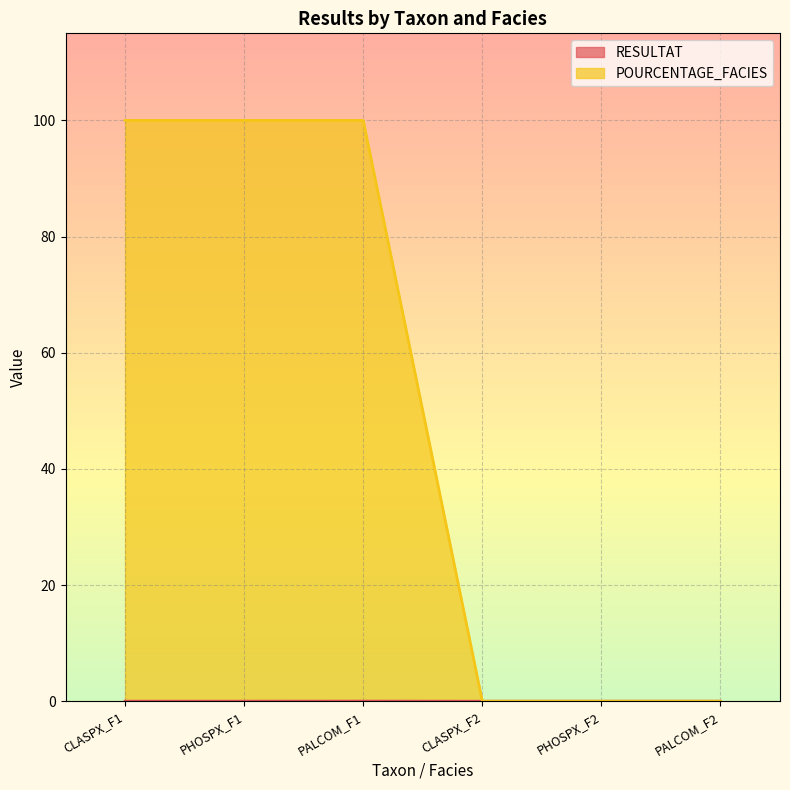

The RESULTAT series shows 0.0 at PALCOM_F1. True or false?

True